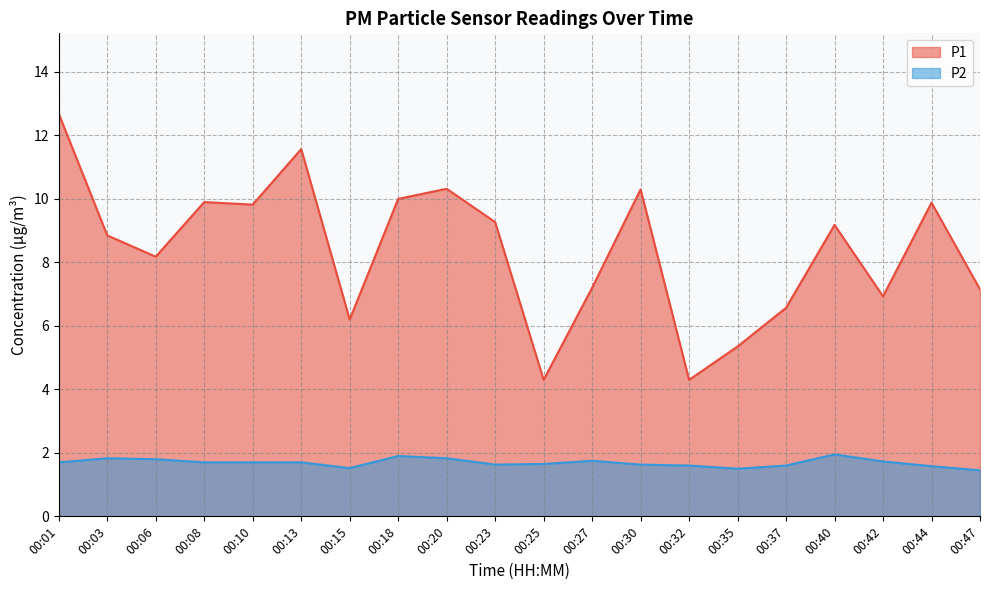

Between 00:44 and 00:47, which series saw the biggest shift?

P1